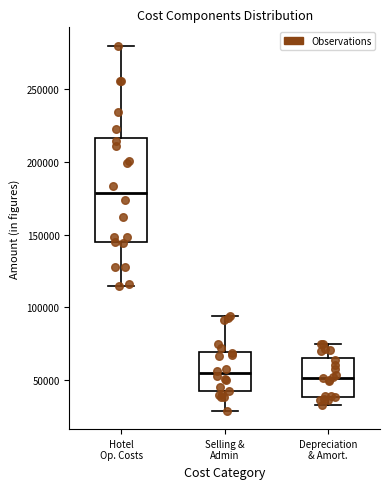

Reading left to right, read every box against the y-axis: the position of its median line, the range the box covers, and the ends of its whiskers. The values are not printed on the chart, so give them approximately, as read against the axis.

Hotel Op. Costs: median 180000, box 145000 to 215000, whiskers 115000 to 280000
Selling & Admin: median 55000, box 40000 to 70000, whiskers 30000 to 95000
Depreciation & Amort.: median 50000, box 40000 to 65000, whiskers 35000 to 75000